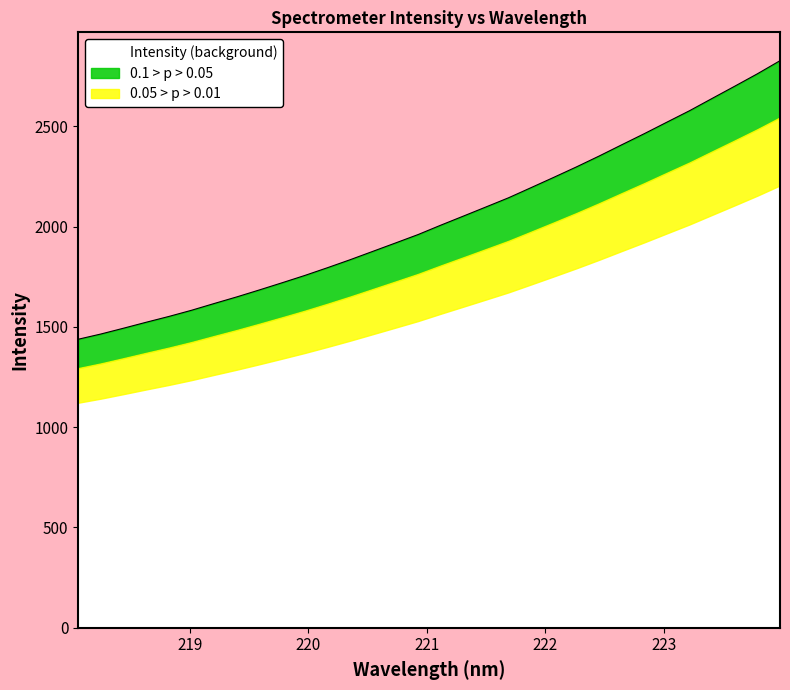

What is the difference between the maximum and minimum values?

1388.9